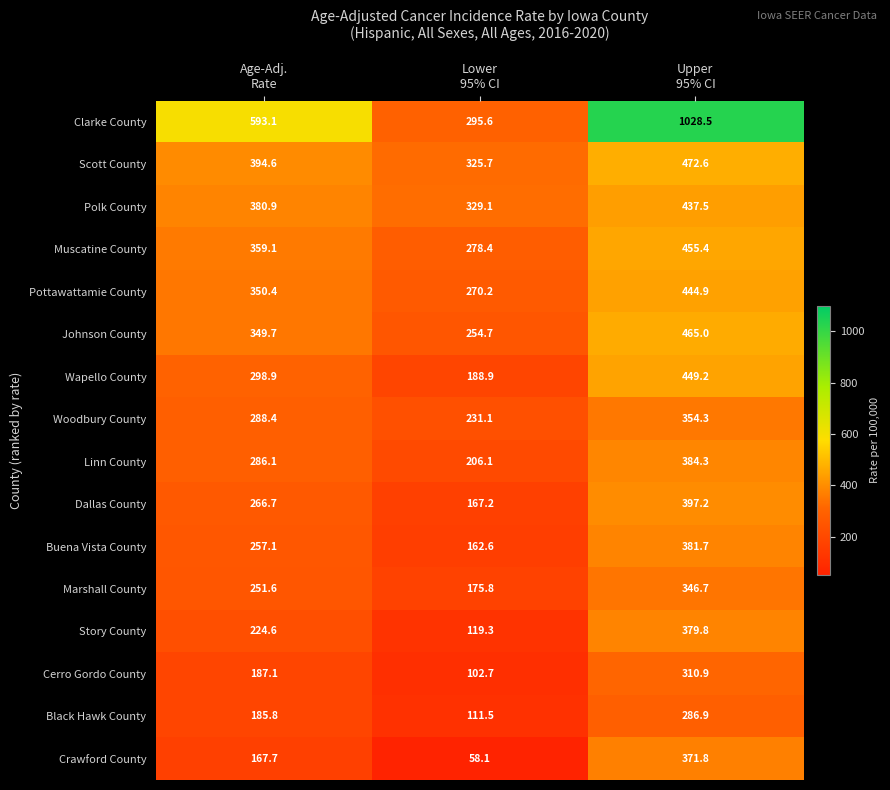

At which category does the chart reach its peak across all series?

Upper
95% CI